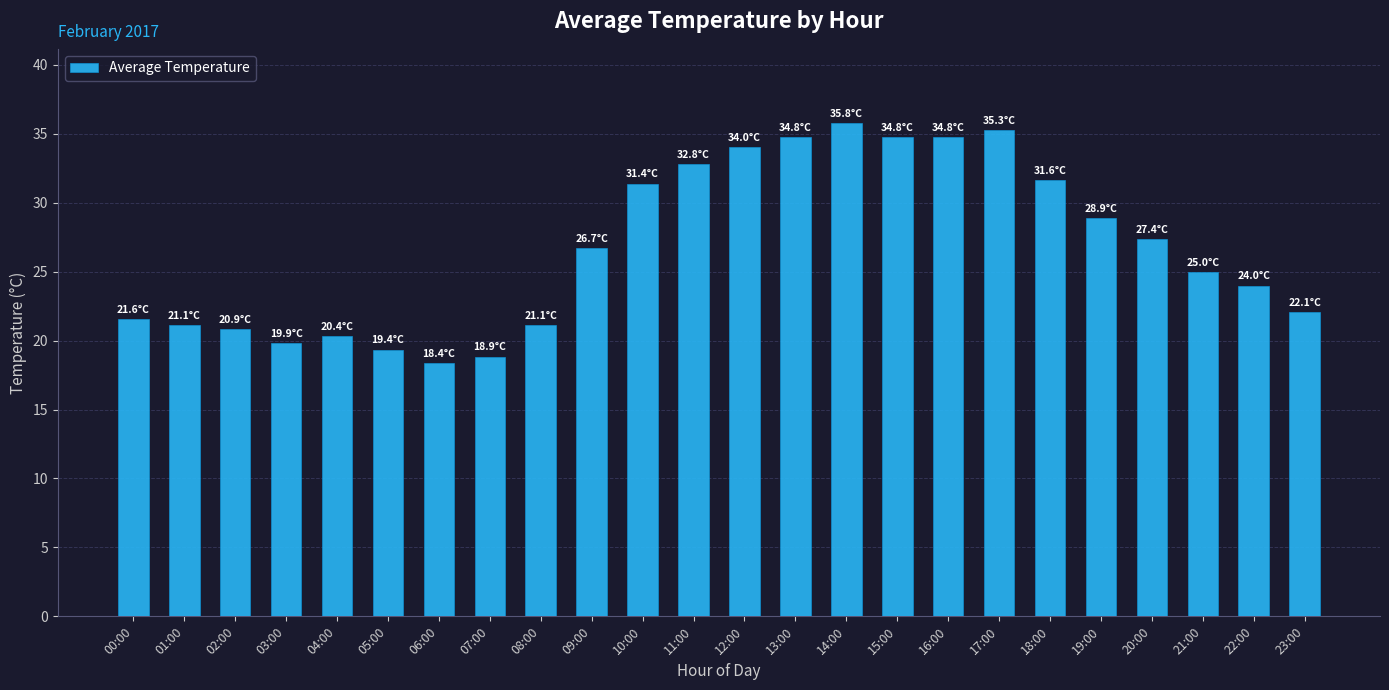

Between 09:00 and 02:00, which is larger?

09:00